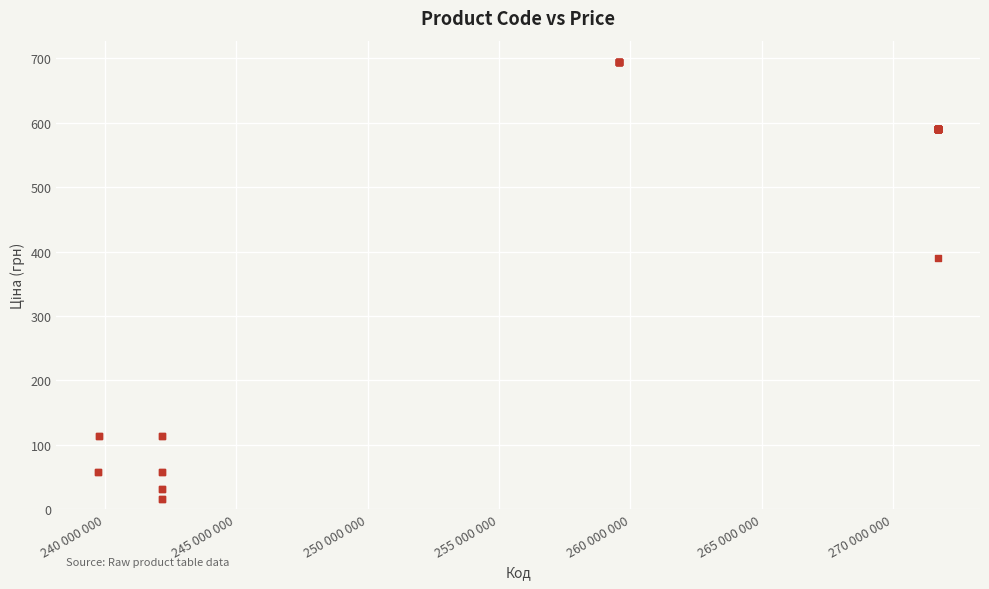

What Y value in the scatter plot is closest to 354?

389.3